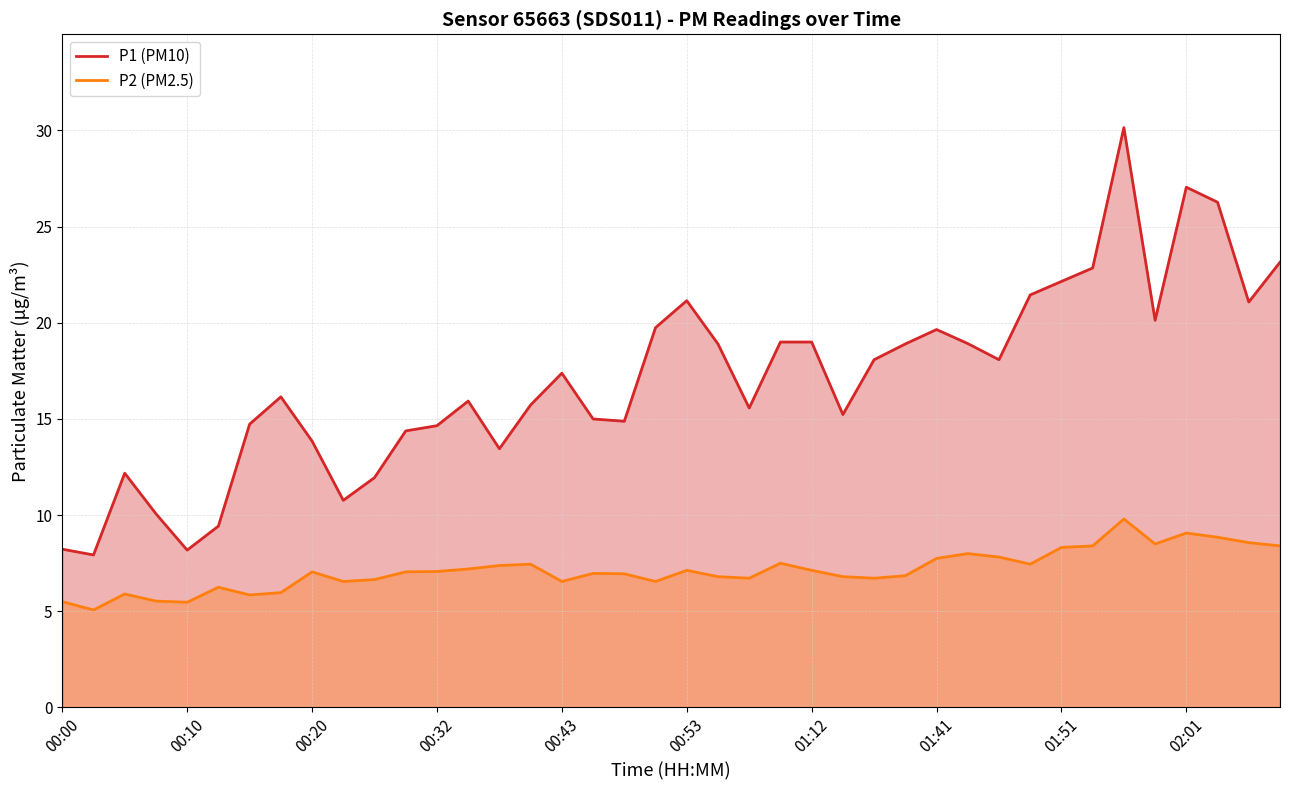

The value of P2 at 00:22 is 6.5. True or false?

True